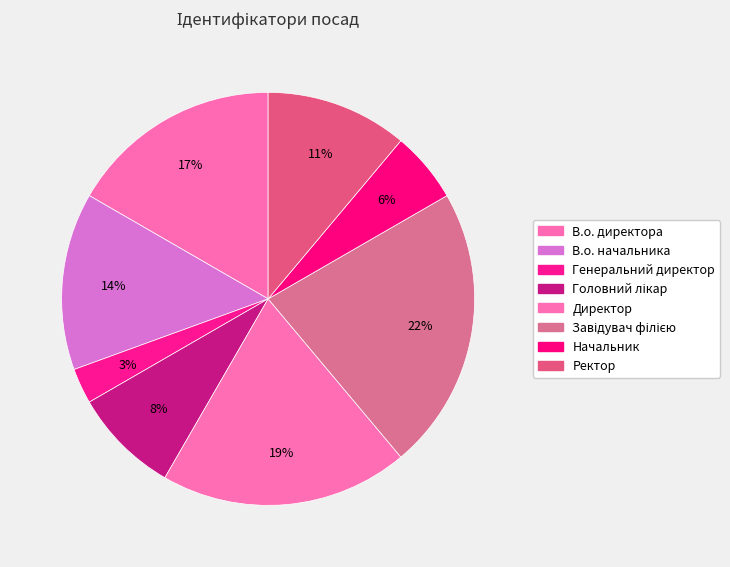

How many slices are in this pie chart?

8